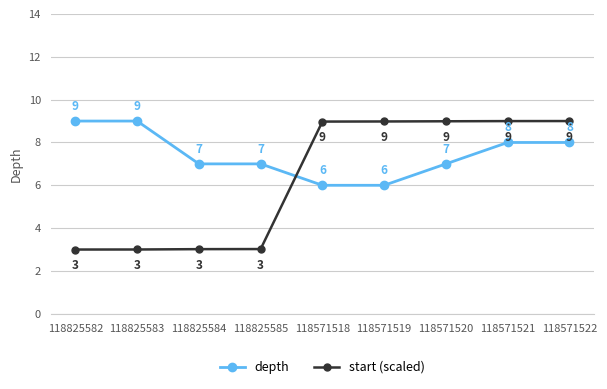

Which series changed the most between 118825583 and 118571522?

start (scaled)